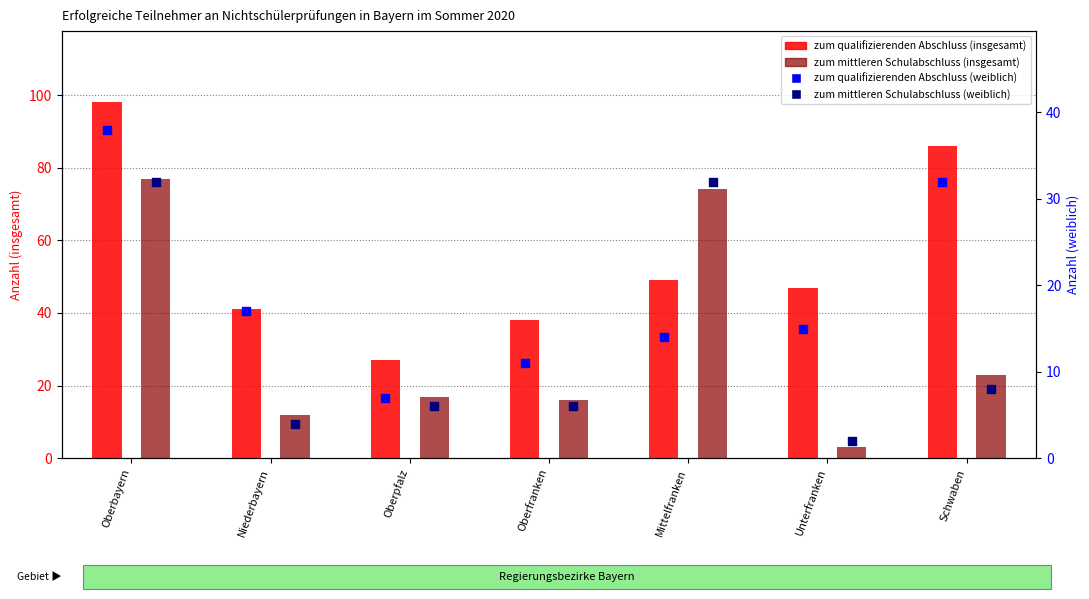

Is the value of zum qualifizierenden Abschluss (insgesamt) at Oberbayern greater than the value of zum mittleren Schulabschluss (weiblich) at Schwaben?

Yes